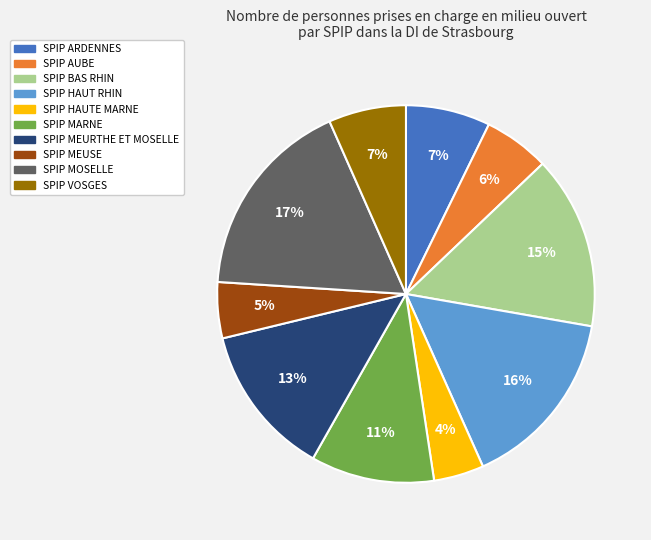

Does SPIP BAS RHIN represent more than half of the total?

No